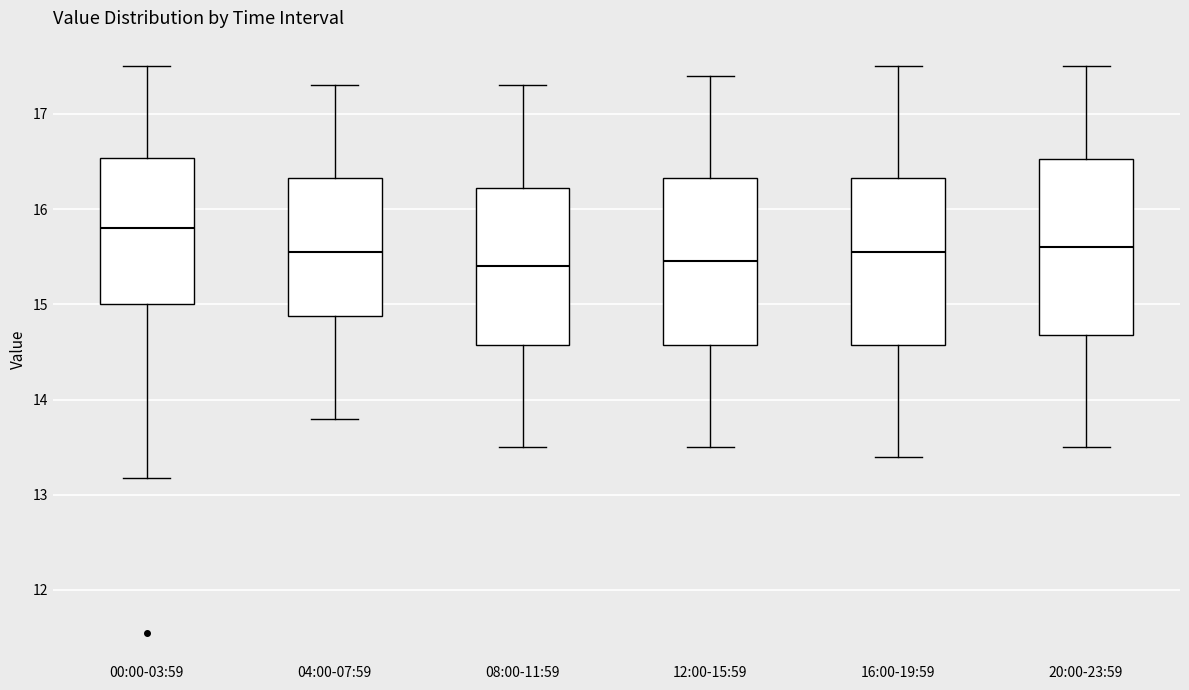

Where does the lower whisker of the box for 04:00-07:59 end on the y-axis? The values are not printed on the chart, so give them approximately, as read against the axis.

13.8